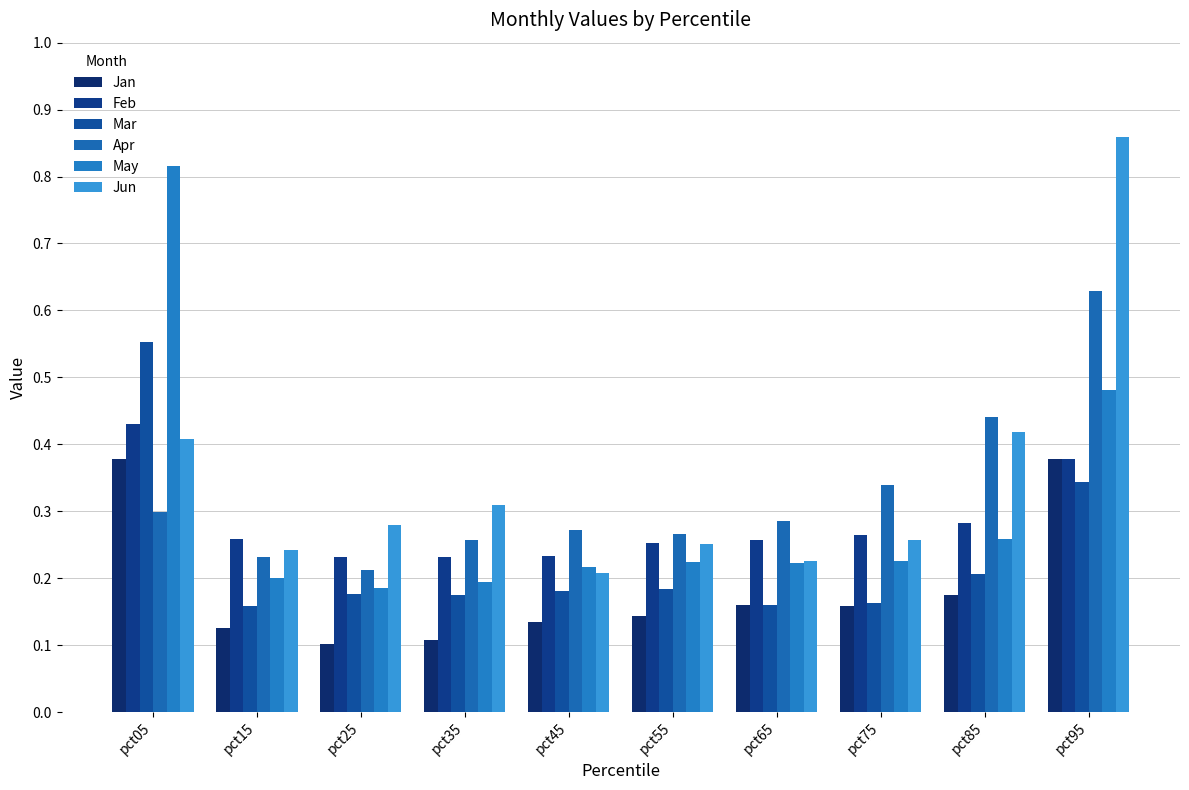

What is the approximate value of Jun at pct75?

0.3